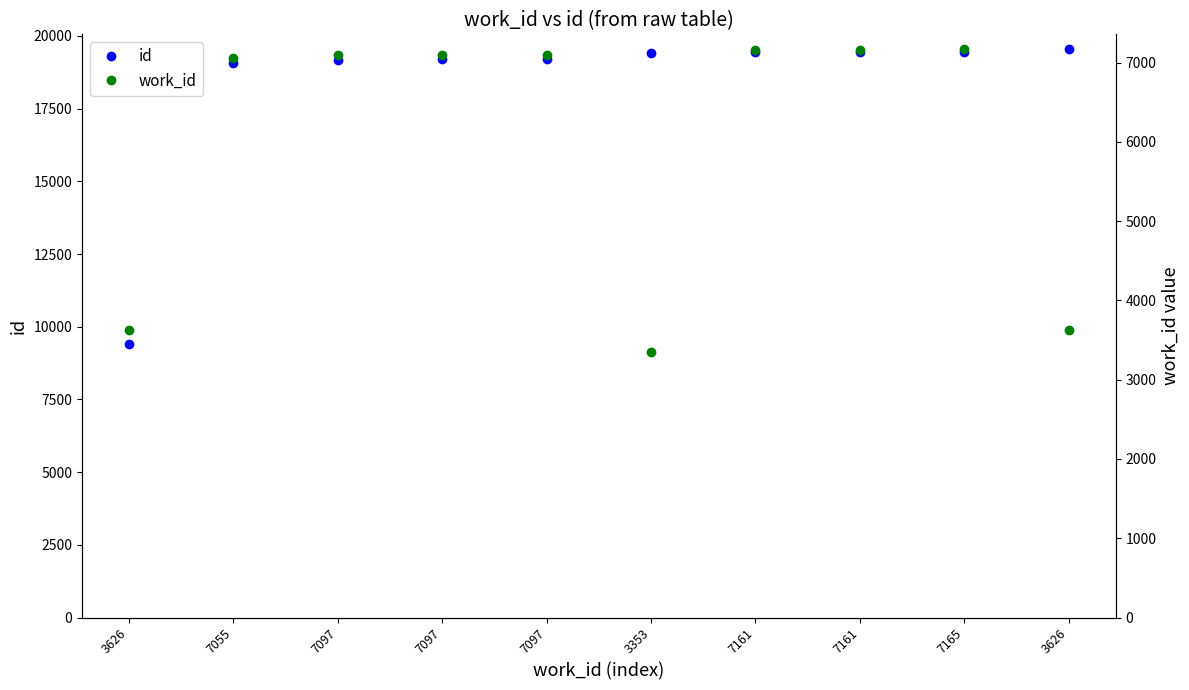

What is the label of the 7th point from the left?

7161